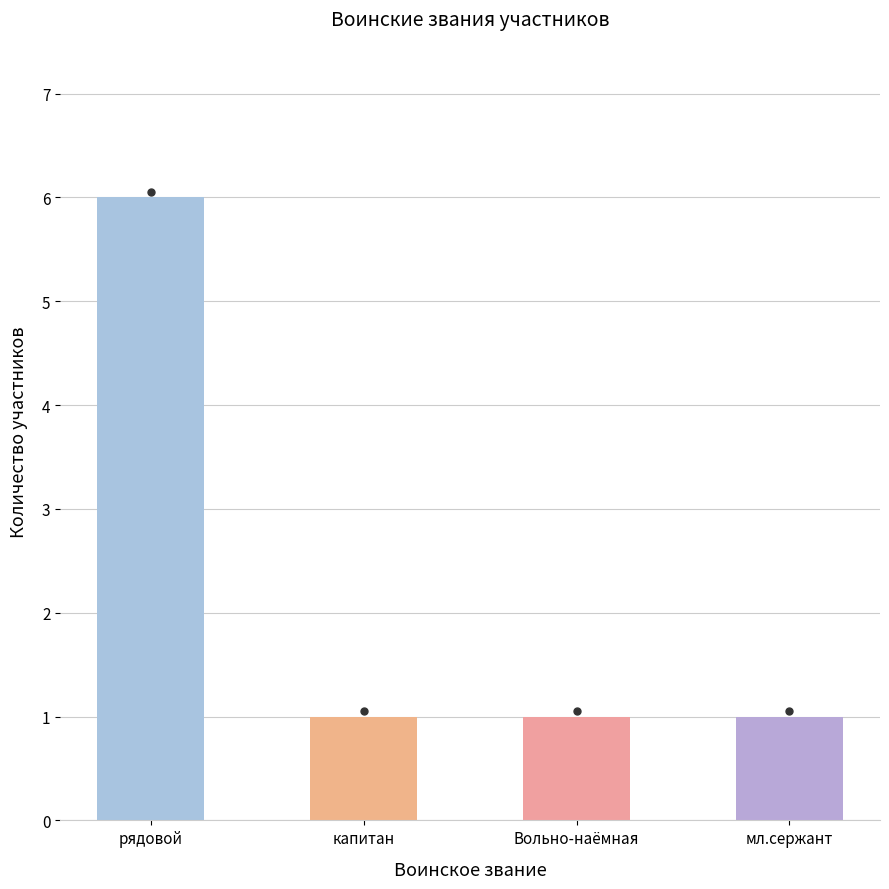

What is the change in value from рядовой to мл.сержант?

-5